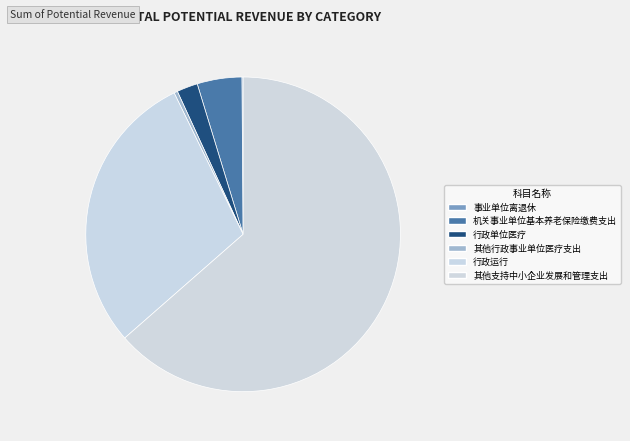

Does 其他支持中小企业发展和管理支出 account for over 50% of the chart?

Yes